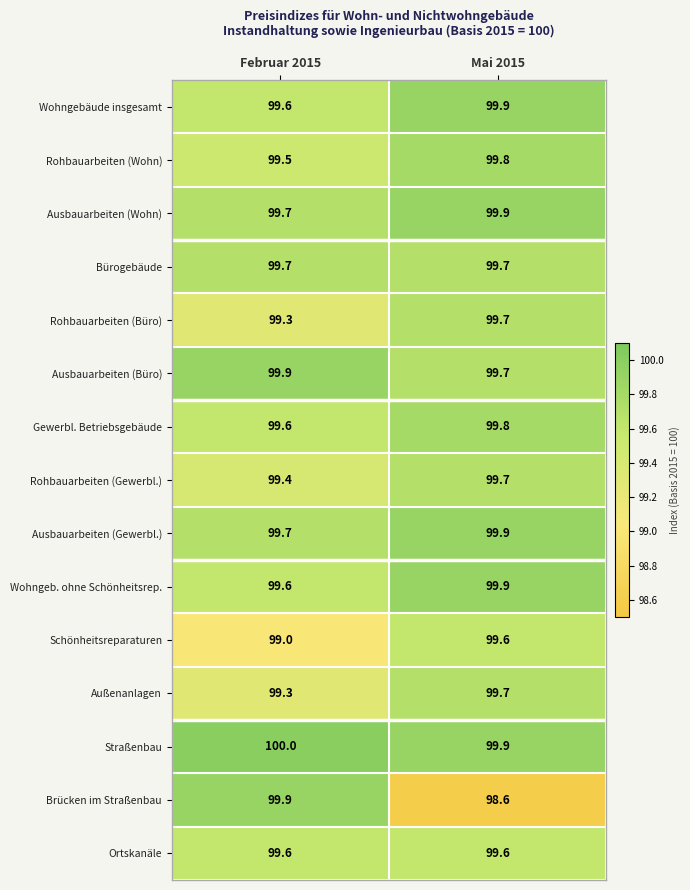

Rank the categories by Rohbauarbeiten (Büro) value from lowest to highest.

Februar 2015, Mai 2015